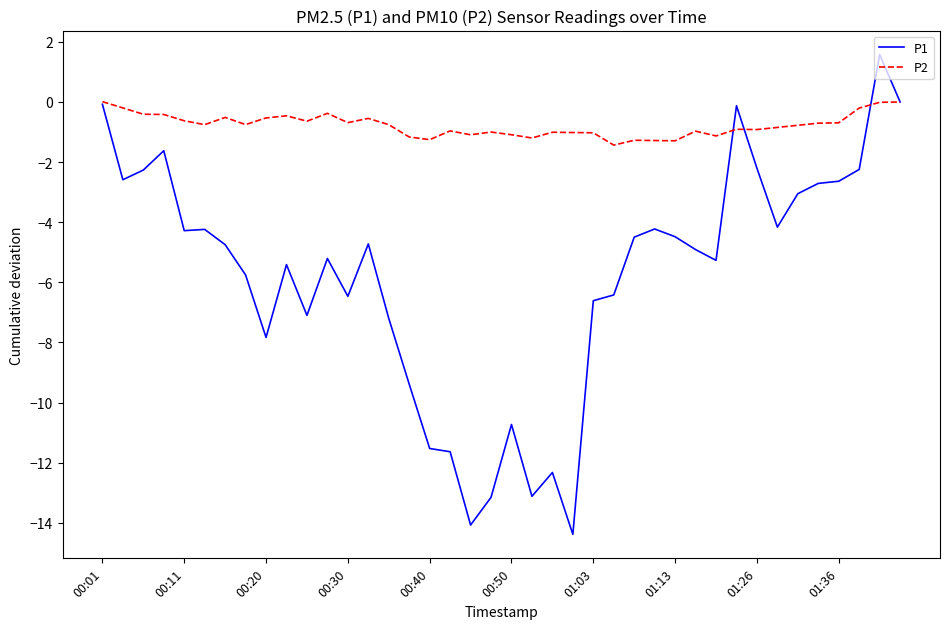

Which series has the largest total across all categories?

P2